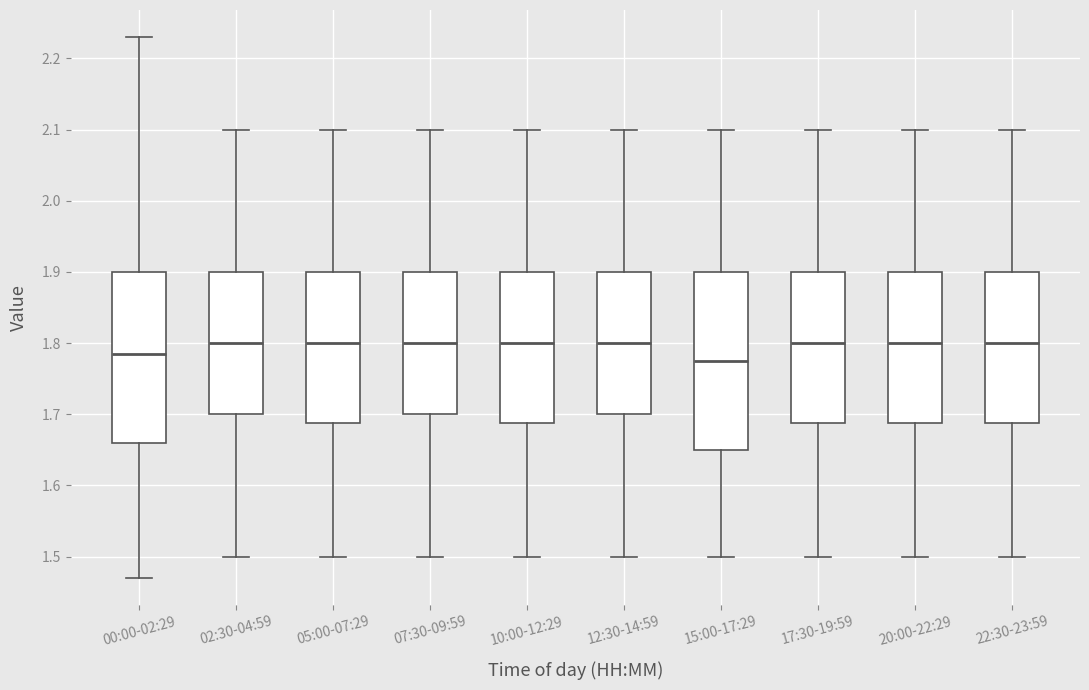

Which box is the tallest, from its lower edge to its upper edge?

15:00-17:29